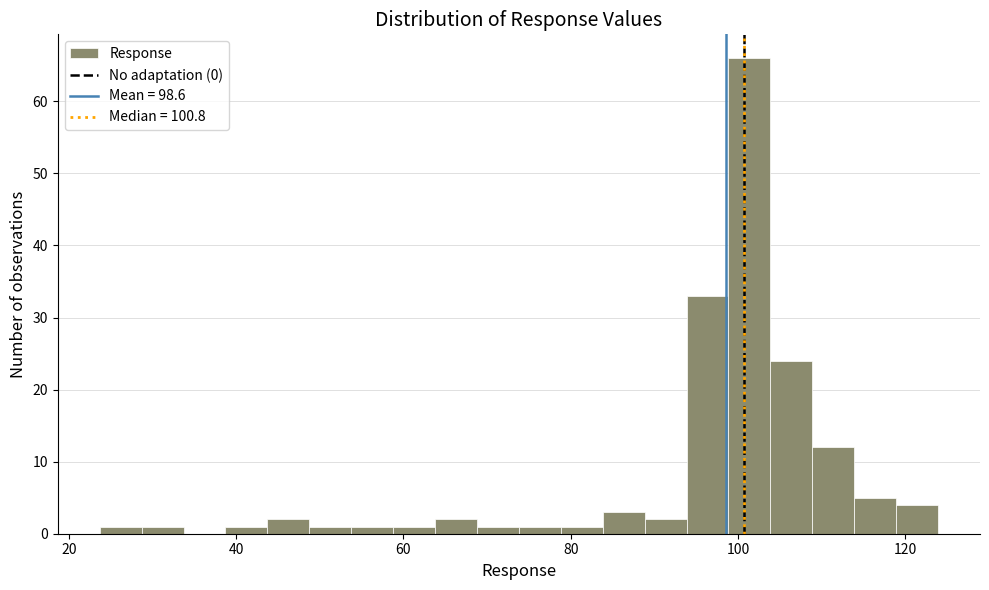

Read against the x-axis, roughly where is the centre of the tallest bar?

102